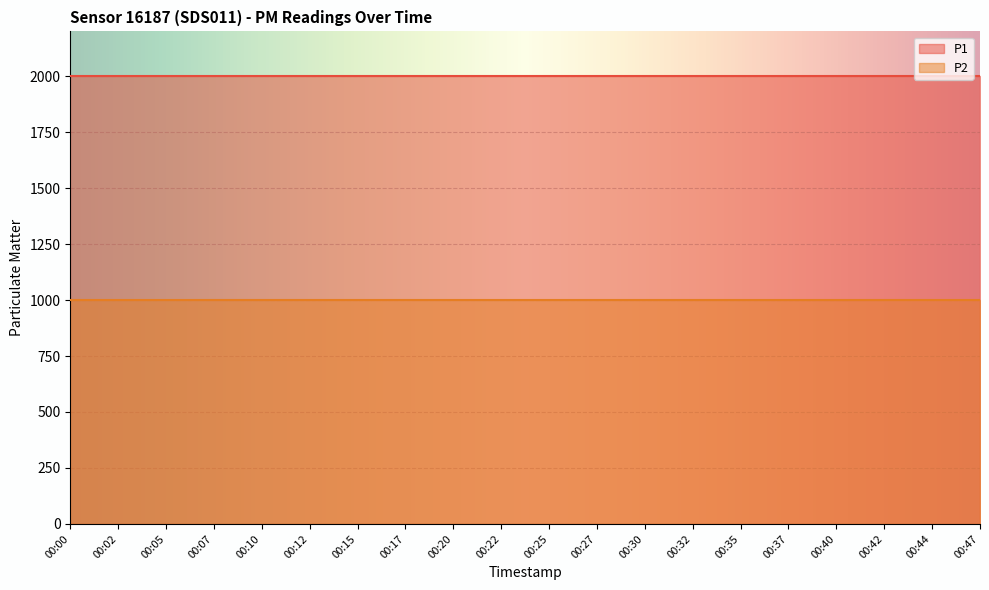

Which series has the largest range (max minus min)?

P1